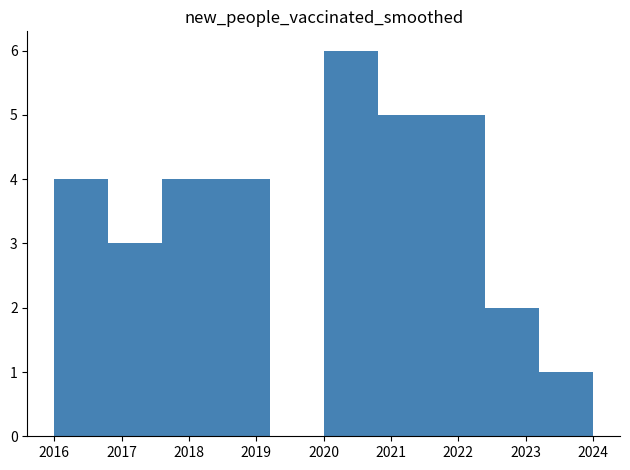

Reading left to right, transcribe this chart: for each bar, give the range it covers on the x-axis and its height. The values are not printed on the chart, so give them approximately, as read against the axis.

2016.0 to 2016.8: 4
2016.8 to 2017.6: 3
2017.6 to 2018.4: 4
2018.4 to 2019.2: 4
2019.2 to 2020.0: 0
2020.0 to 2020.8: 6
2020.8 to 2021.6: 5
2021.6 to 2022.4: 5
2022.4 to 2023.2: 2
2023.2 to 2024.0: 1